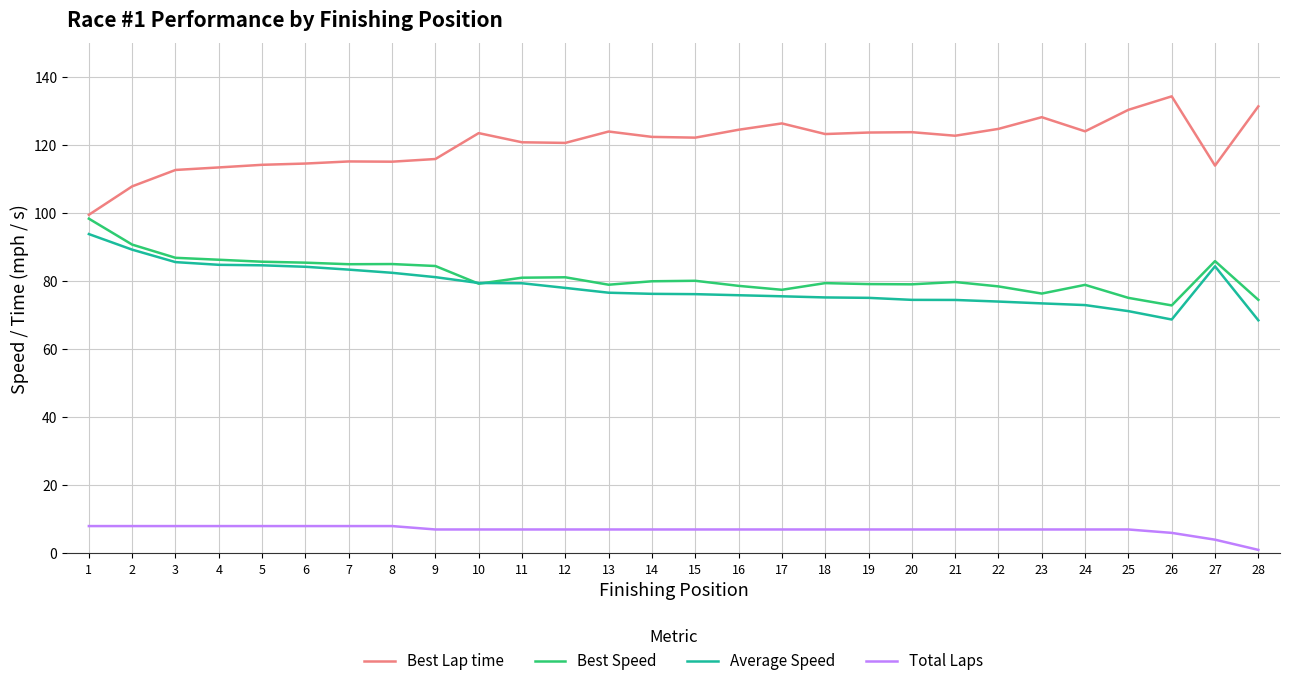

At how many categories does at least one series exceed 98?

28